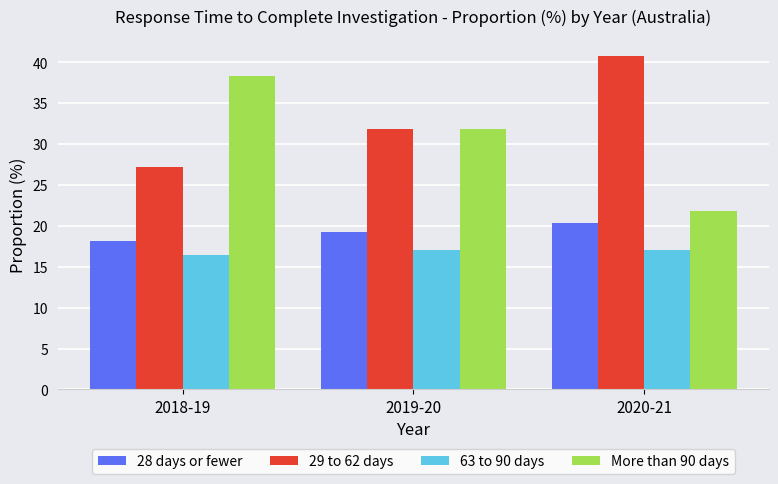

Reading right to left, list all the values displayed in this chart.

28 days or fewer: 2020-21=20.3	2019-20=19.3	2018-19=18.1
29 to 62 days: 2020-21=40.8	2019-20=31.8	2018-19=27.2
63 to 90 days: 2020-21=17.1	2019-20=17.1	2018-19=16.4
More than 90 days: 2020-21=21.8	2019-20=31.8	2018-19=38.3